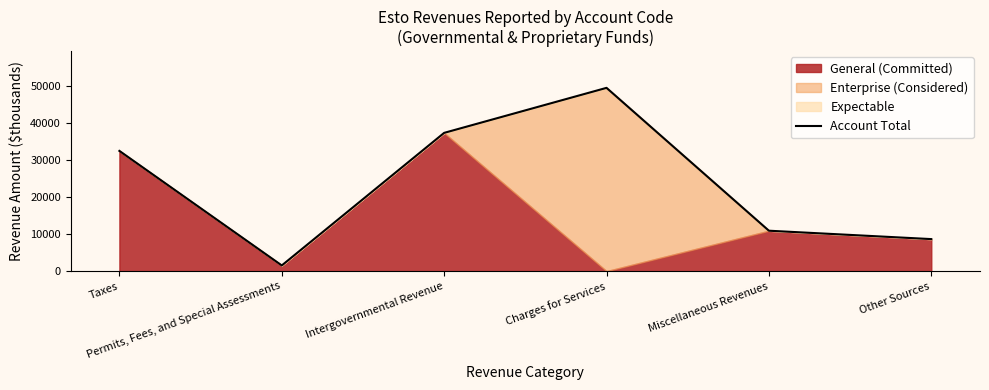

What is the label of the 4th point from the left?

Charges for Services